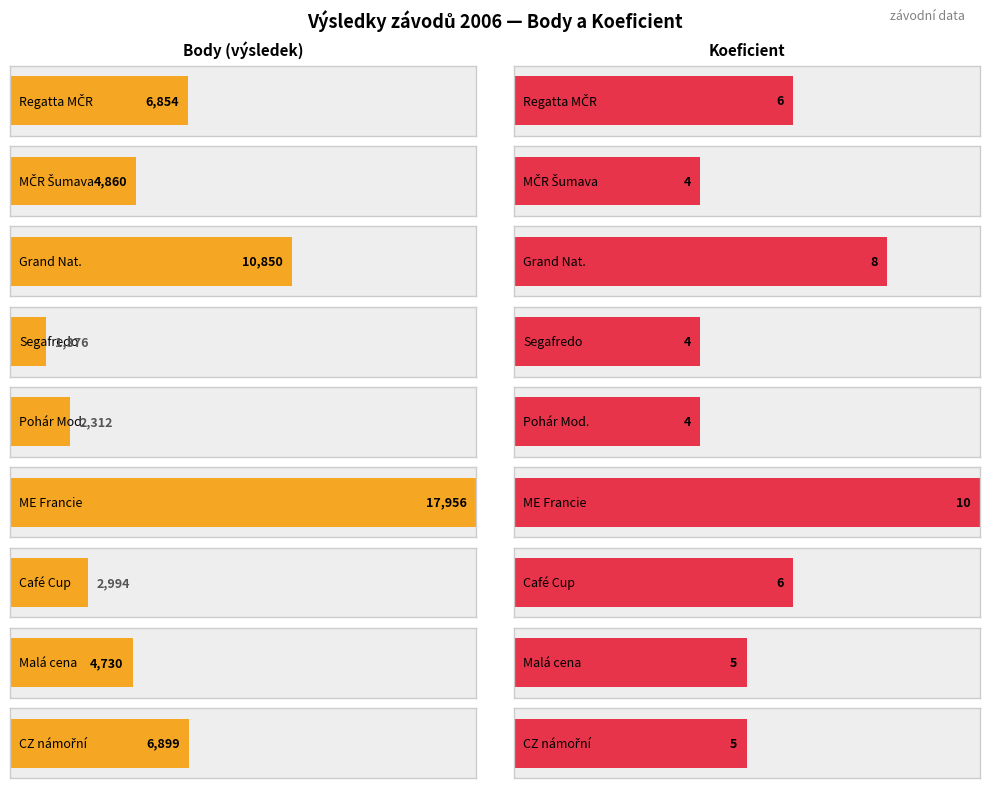

How many data points in Body are less than 4860?

4